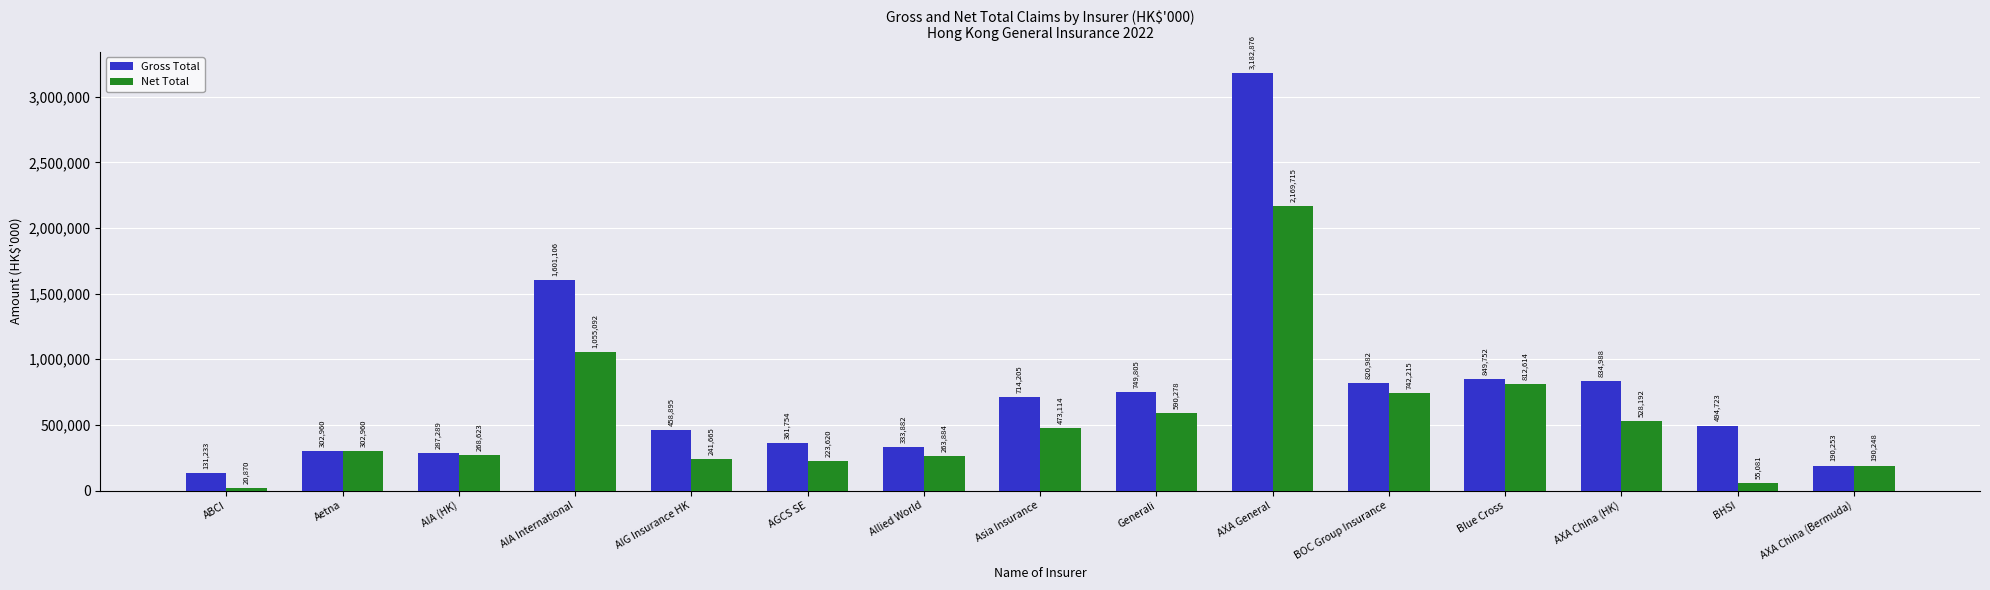

Which series has the widest spread of values?

Gross Total